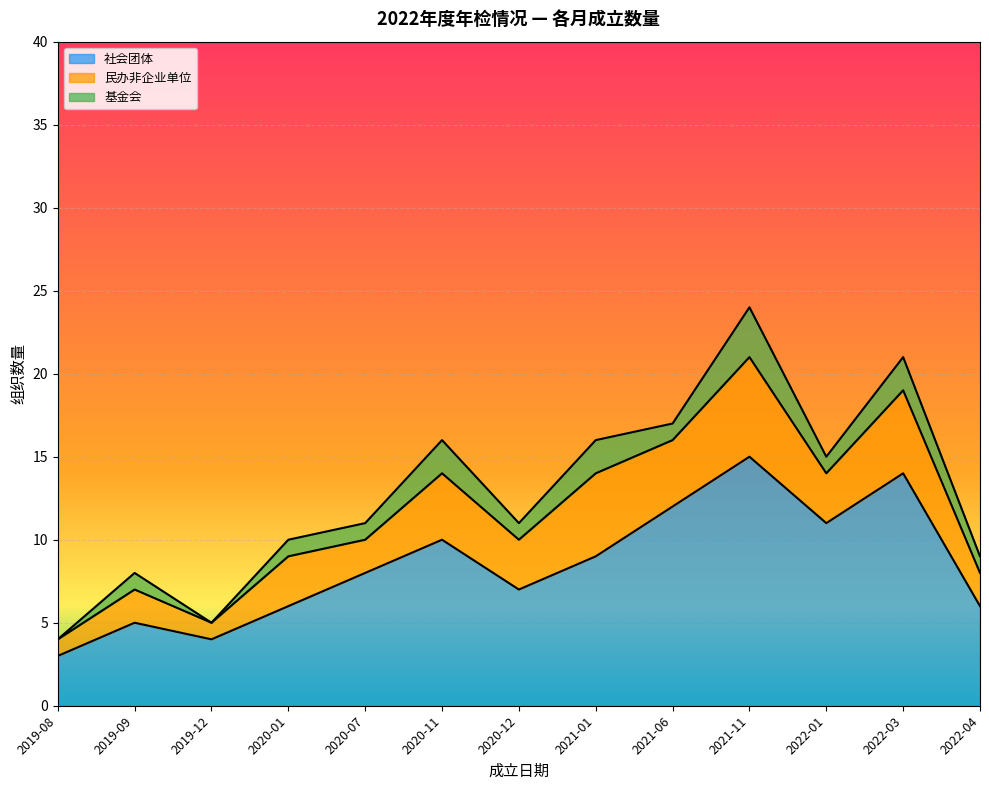

List the series in order of their overall mean, highest first.

社会团体, 民办非企业单位, 基金会